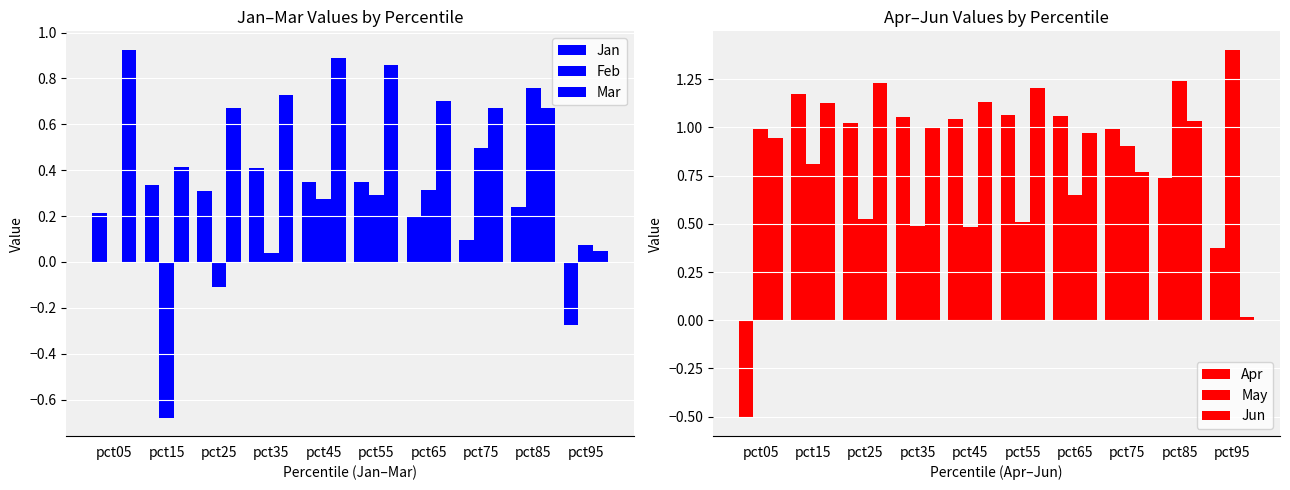

What is the difference between the Jan values at pct85 and pct75?

0.1